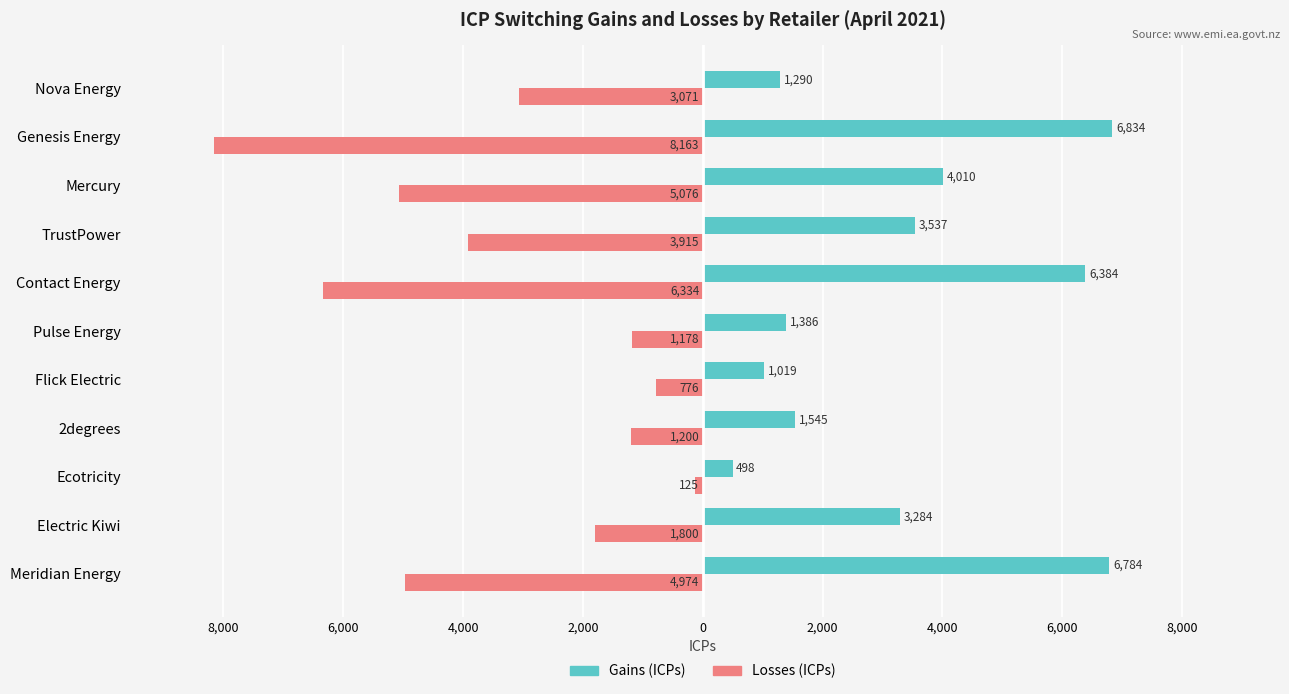

What are all the series names shown in the legend?

Gains (ICPs), Losses (ICPs)